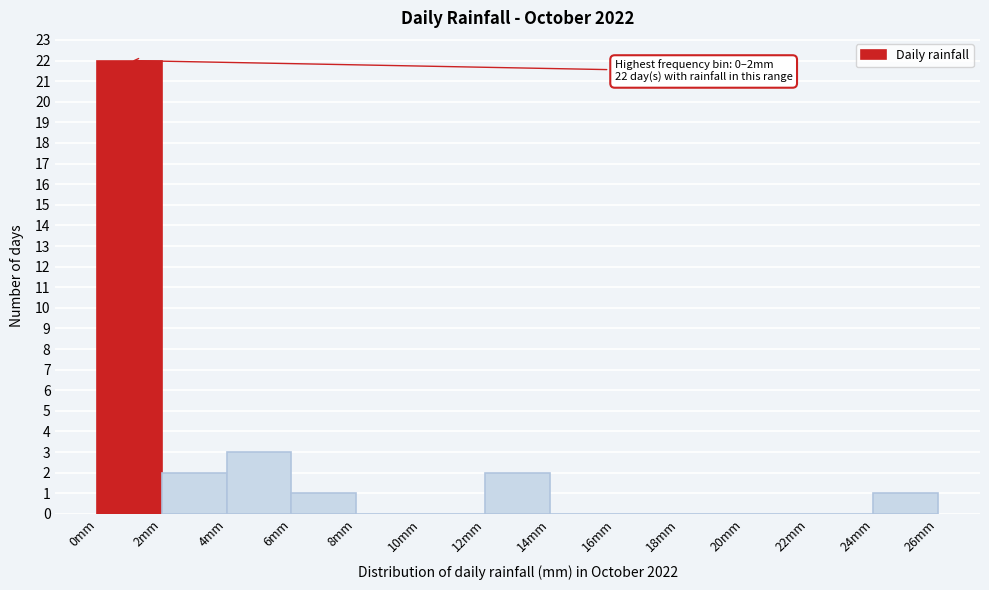

Over which range of the x-axis is the bar tallest?

0 to 2